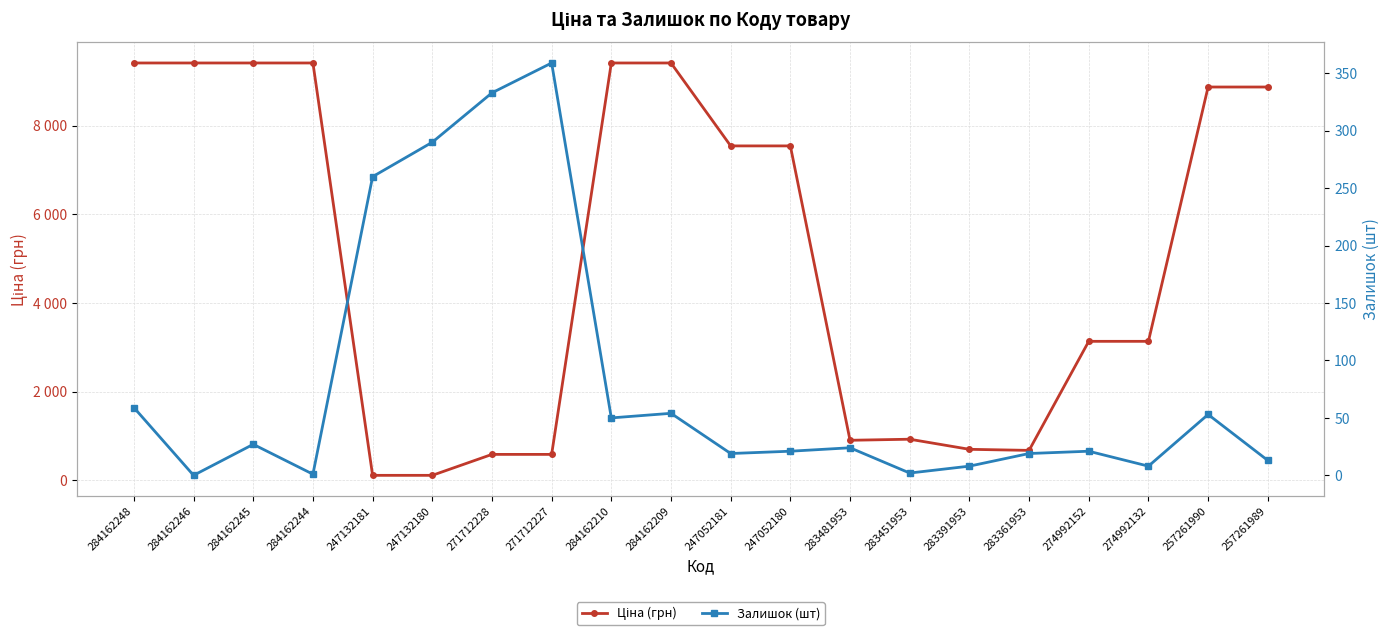

Reading left to right, list all the values displayed in this chart.

Ціна: 284162248=9416.9	284162246=9416.9	284162245=9416.9	284162244=9416.9	247132181=113.3	247132180=113.3	271712228=586.0	271712227=586.0	284162210=9416.9	284162209=9416.9	247052181=7545.9	247052180=7545.9	283481953=904.3	283451953=928.3	283391953=700.4	283361953=676.4	274992152=3136.8	274992132=3136.8	257261990=8874.6	257261989=8874.6
Залишок: 284162248=59.0	284162246=0.0	284162245=27.0	284162244=1.0	247132181=260.0	247132180=290.0	271712228=333.0	271712227=359.0	284162210=50.0	284162209=54.0	247052181=19.0	247052180=21.0	283481953=24.0	283451953=2.0	283391953=8.0	283361953=19.0	274992152=21.0	274992132=8.0	257261990=53.0	257261989=13.0